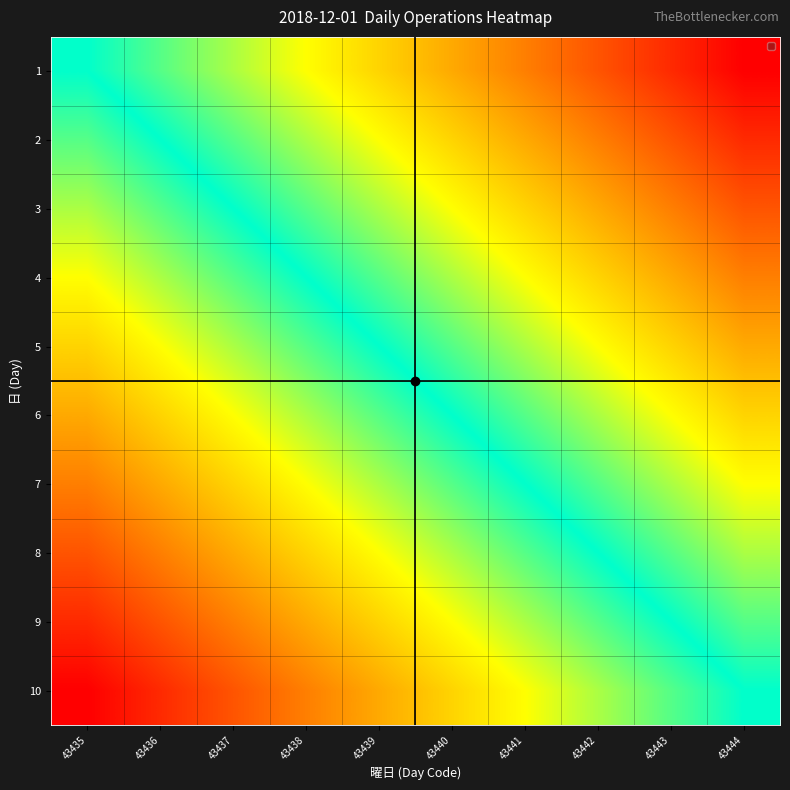

Which has a higher value, 43444 or 43436?

43444